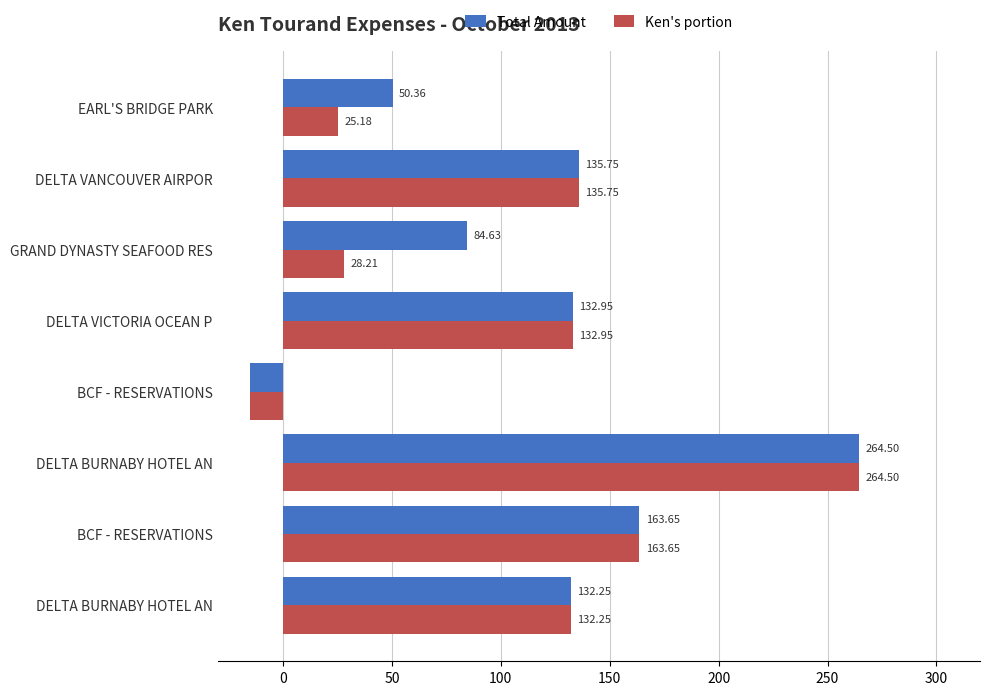

How many values in the Total Amount series are below 132?

3